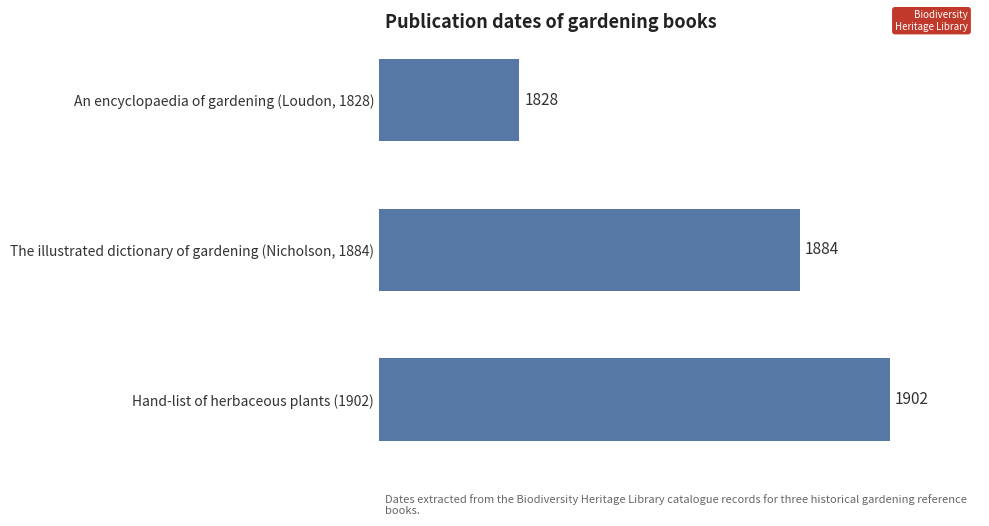

How many distinct data groups are displayed?

1